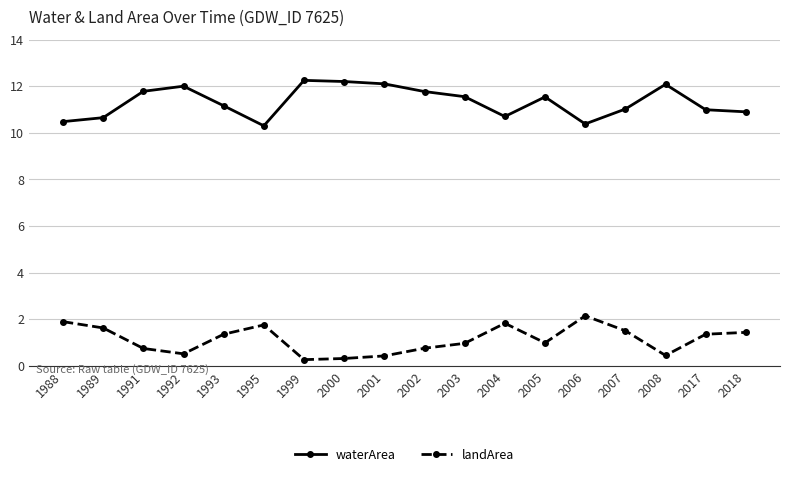

What is the sum of the landArea values at 1993 and 2000?

1.7